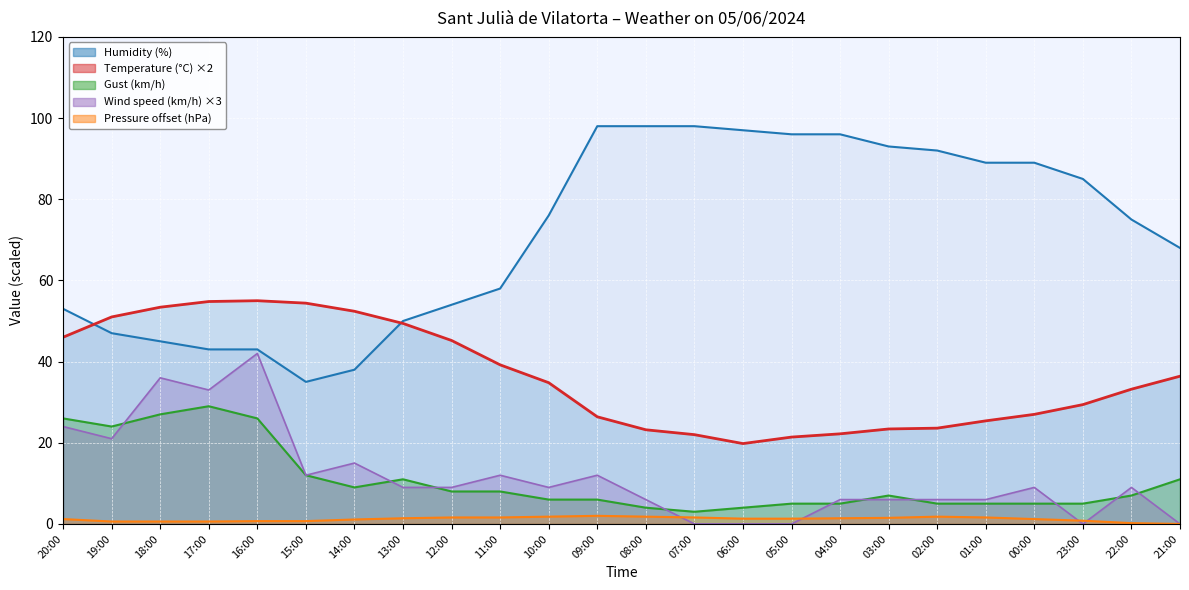

The Pressure (hPa) offset series shows 1.2 at 15:00. True or false?

False